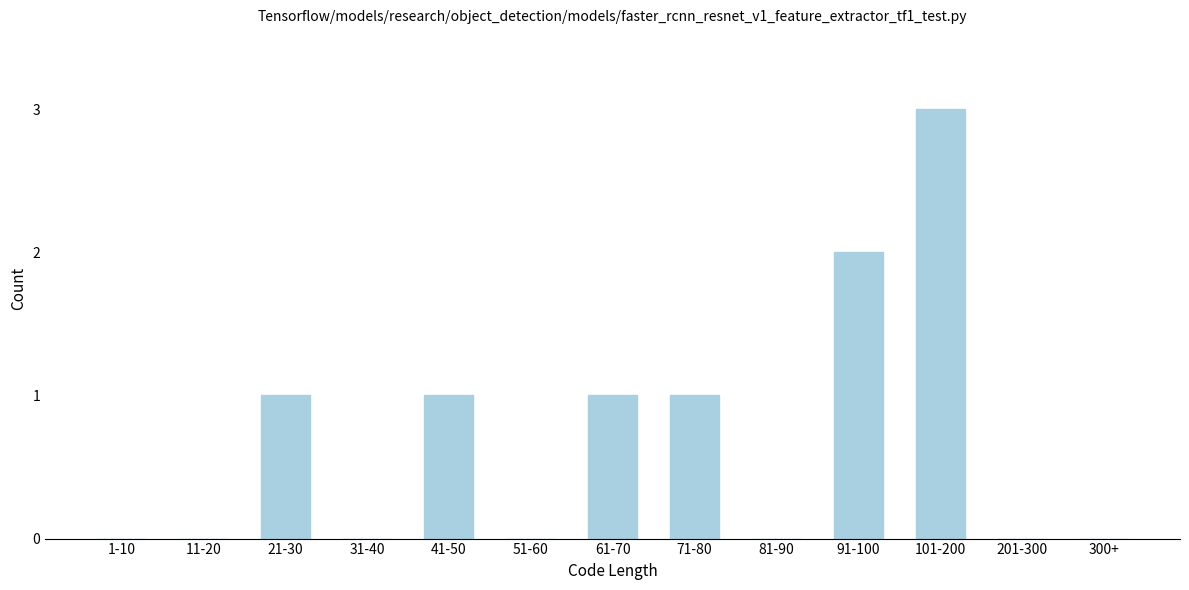

Reading left to right, transcribe all the data shown in this chart.

1-10=0	11-20=0	21-30=1	31-40=0	41-50=1	51-60=0	61-70=1	71-80=1	81-90=0	91-100=2	101-200=3	201-300=0	300+=0